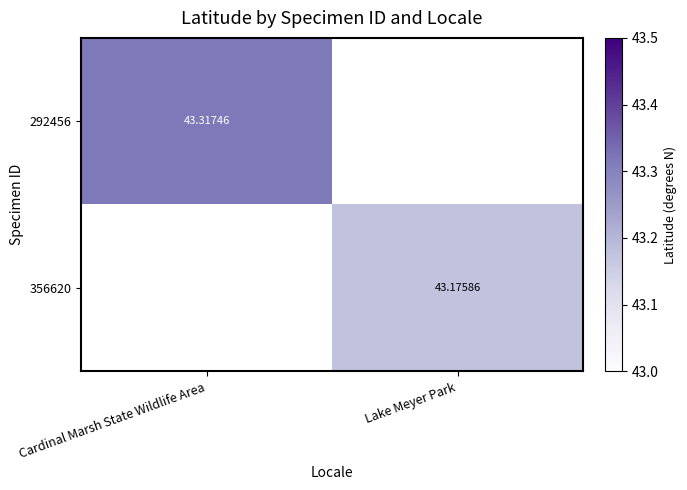

Is the value of 292456 at Cardinal Marsh State Wildlife Area greater than the value of 356620 at Lake Meyer Park?

Yes